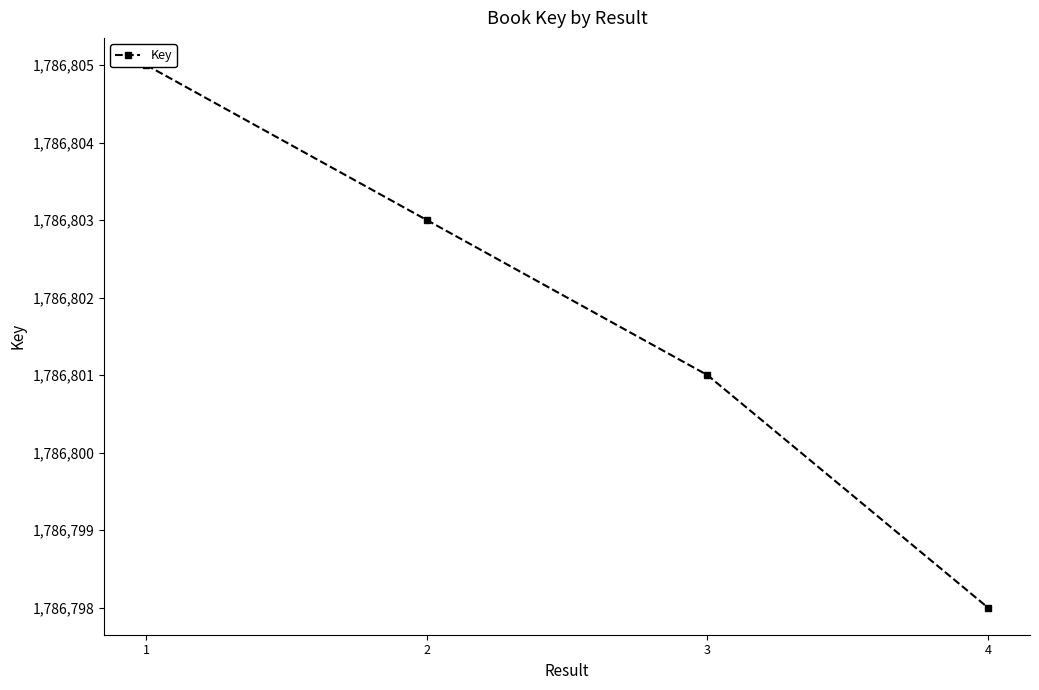

Which has a higher value, 1 or 2?

1